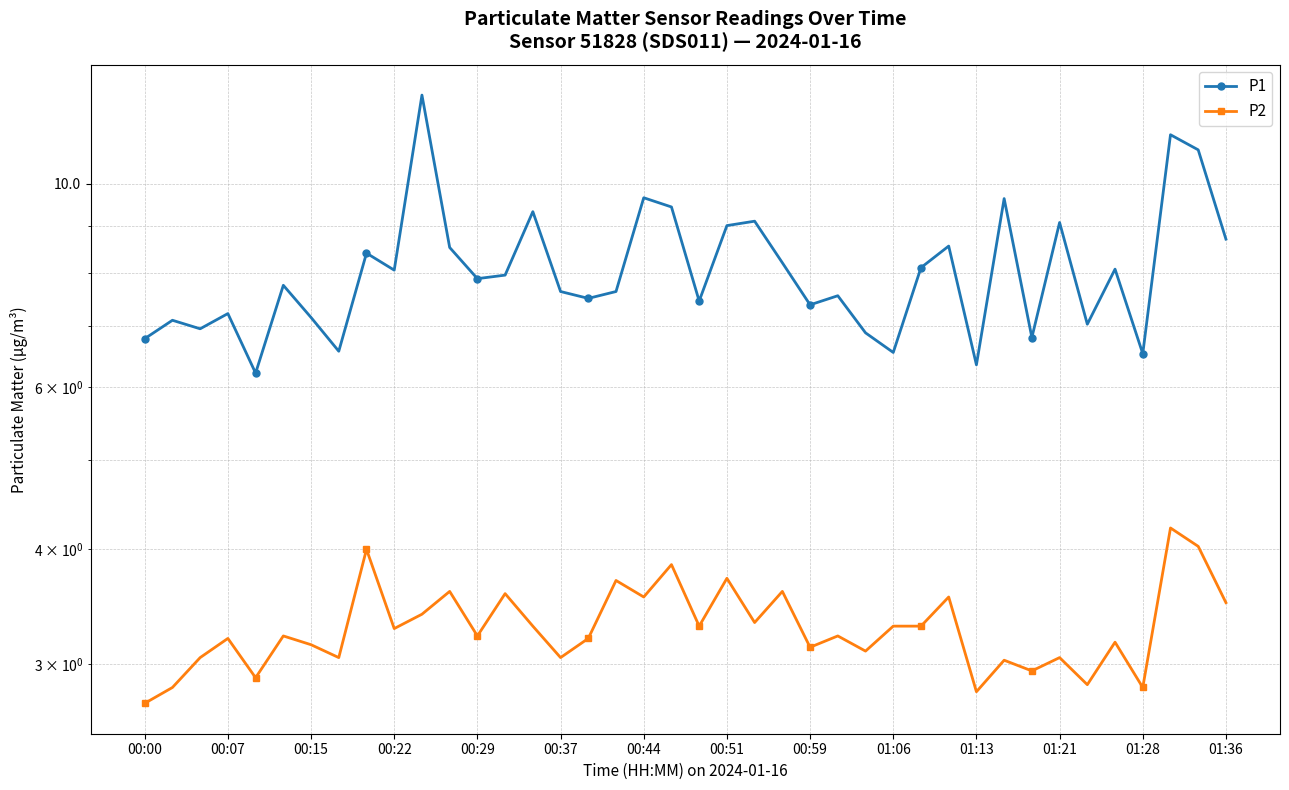

At which category does the chart reach its minimum across all series?

00:00